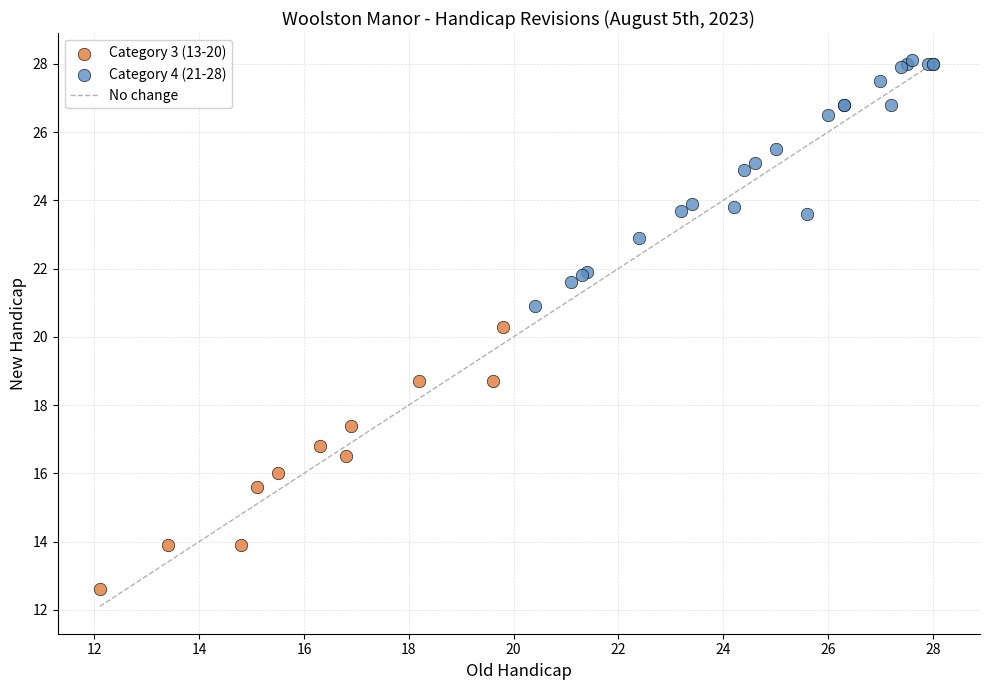

Which series reaches the minimum Y coordinate?

Category 3 (13-20)